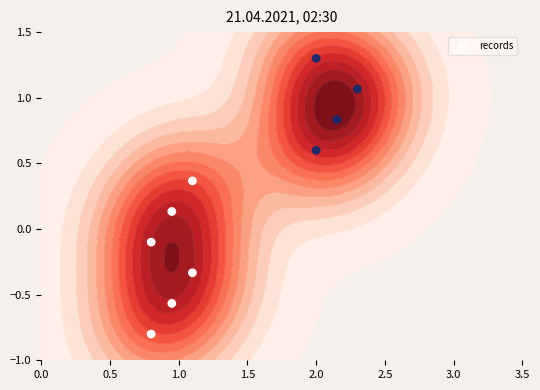

How many data points does each series have?

10